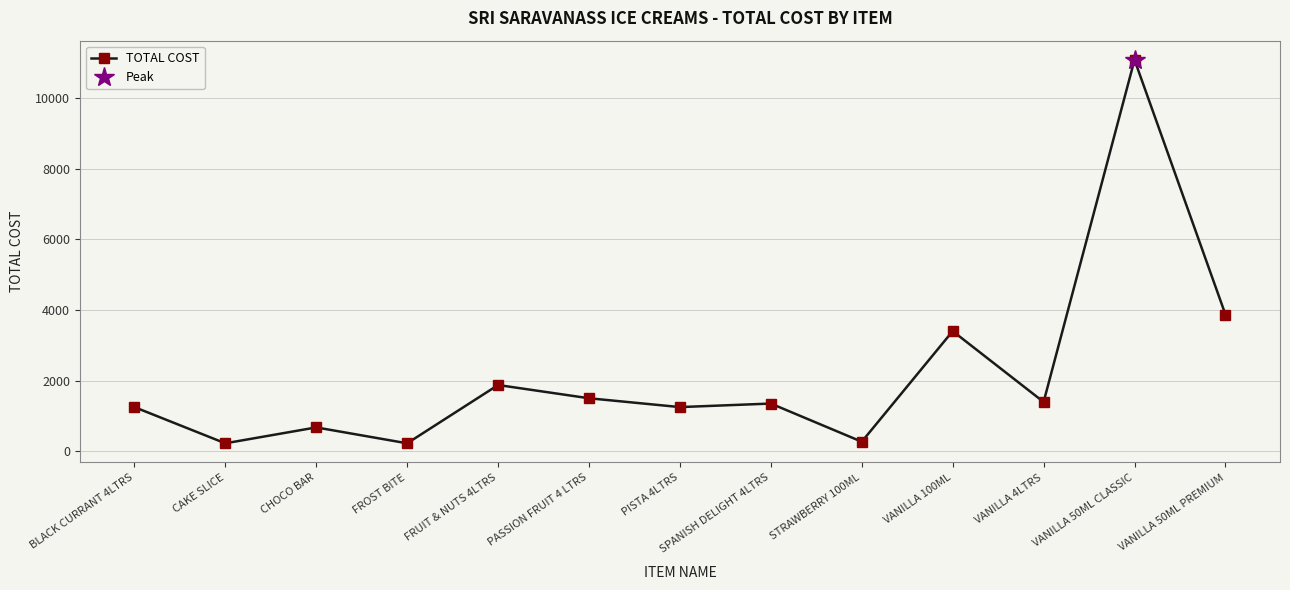

Does the chart have visible grid lines?

Yes